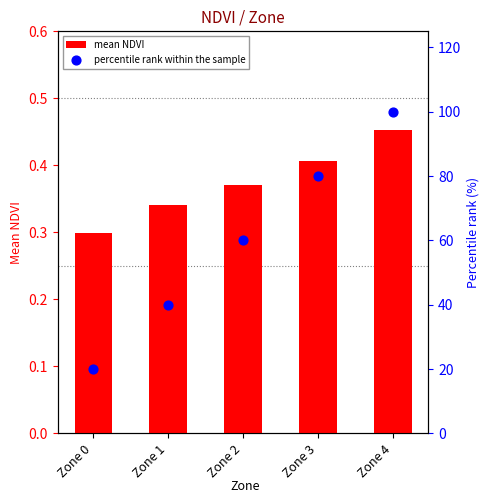

What is the total value across all series at Zone 4?

100.5